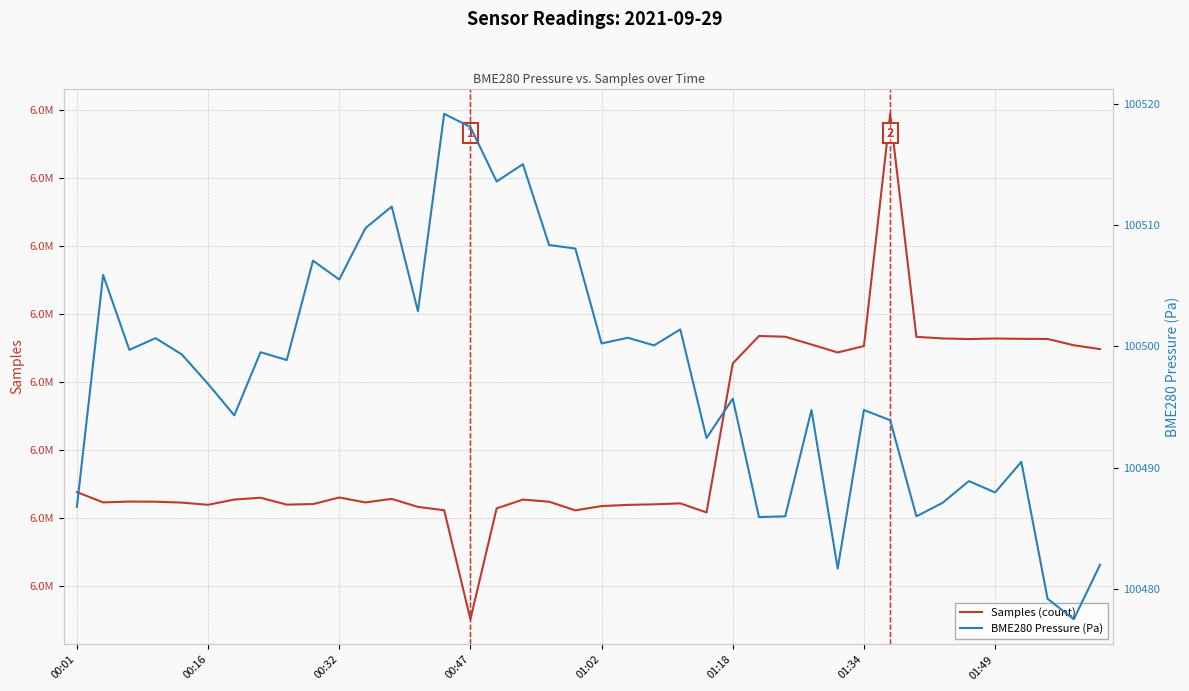

What is the average value of the Samples (count) series?

6281457.4